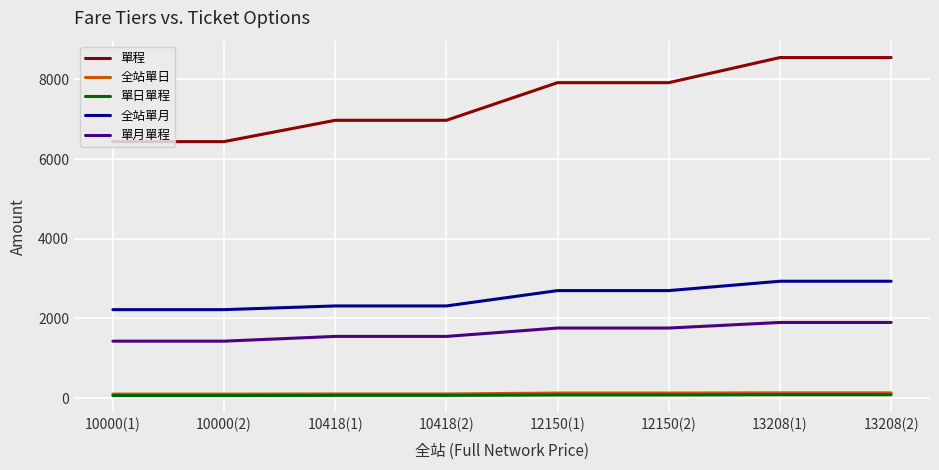

What is the sum of the 全站單日 values at 10000(2) and 13208(2)?

234